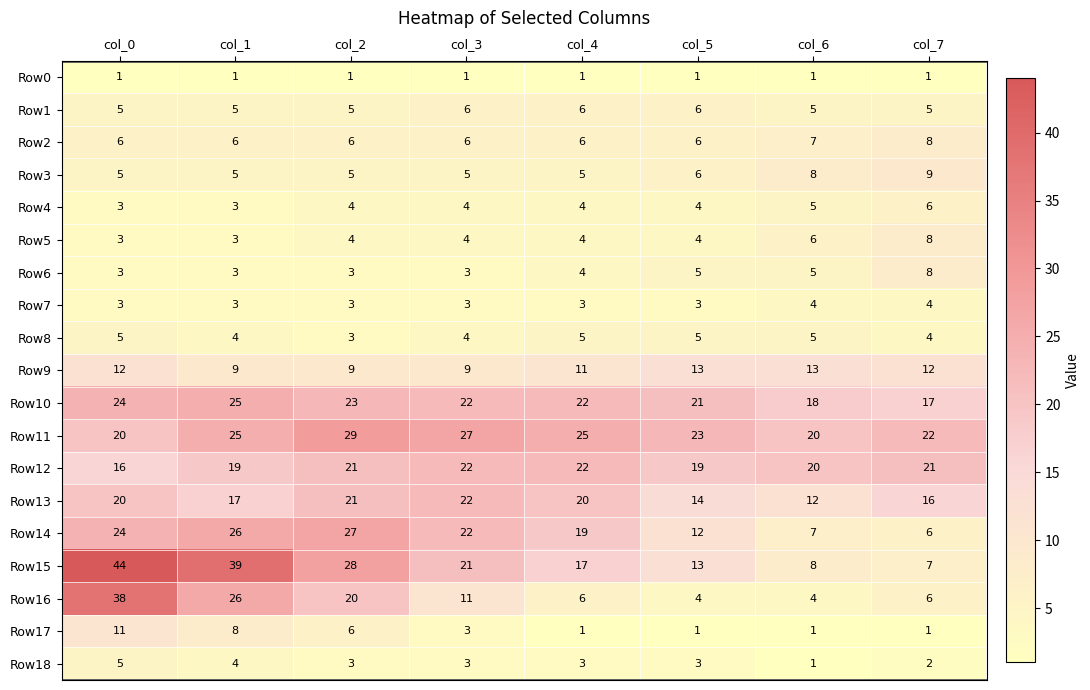

Where is Row14 nearest to the value 16?

col_4